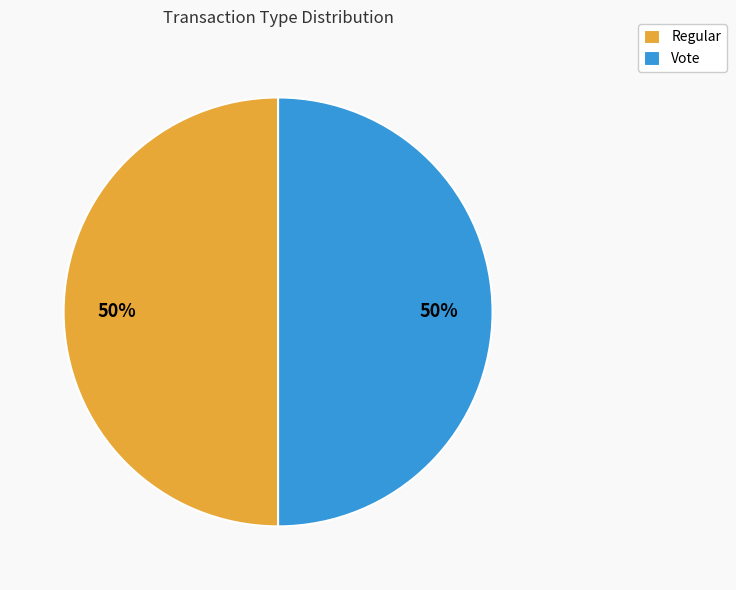

Do Regular and Vote together represent more than half of the pie?

Yes